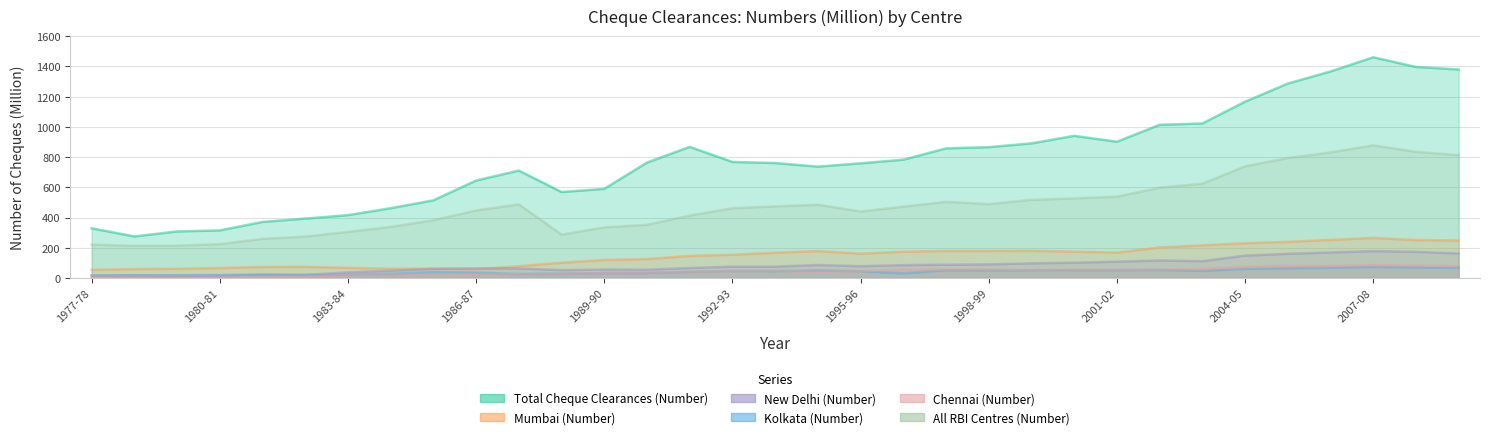

Which series has the widest spread of values?

Total Cheque Clearances (Number)